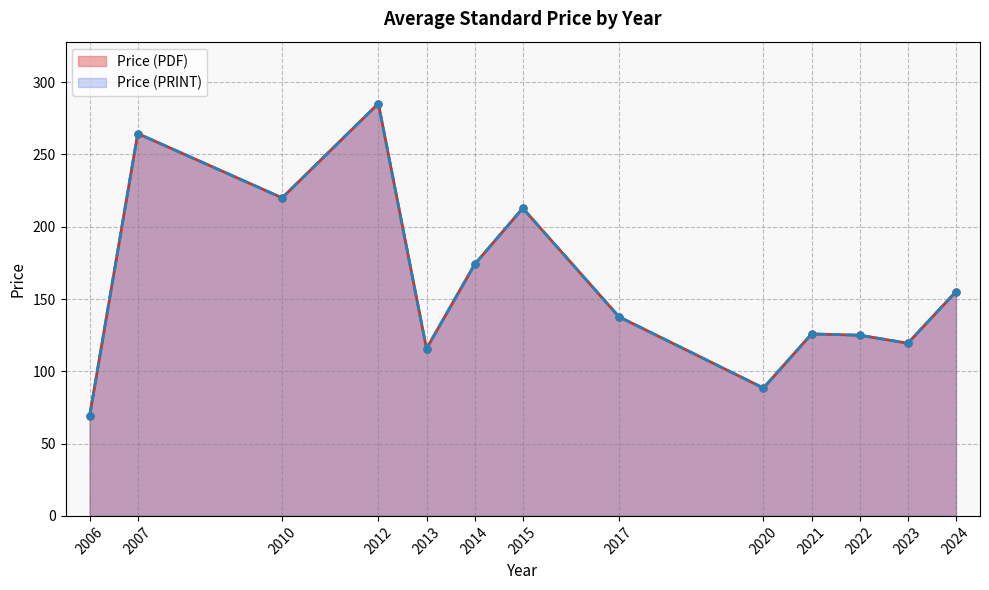

Which series has the largest total across all categories?

Price (PDF)